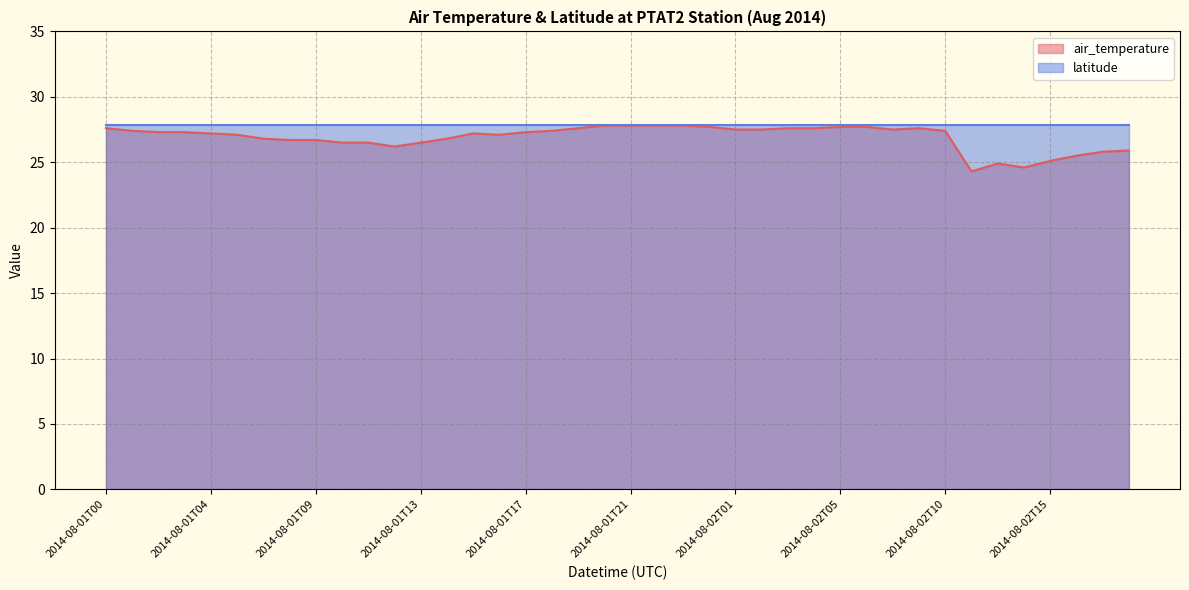

What is the label of the 11th point from the right?

2014-08-02T06